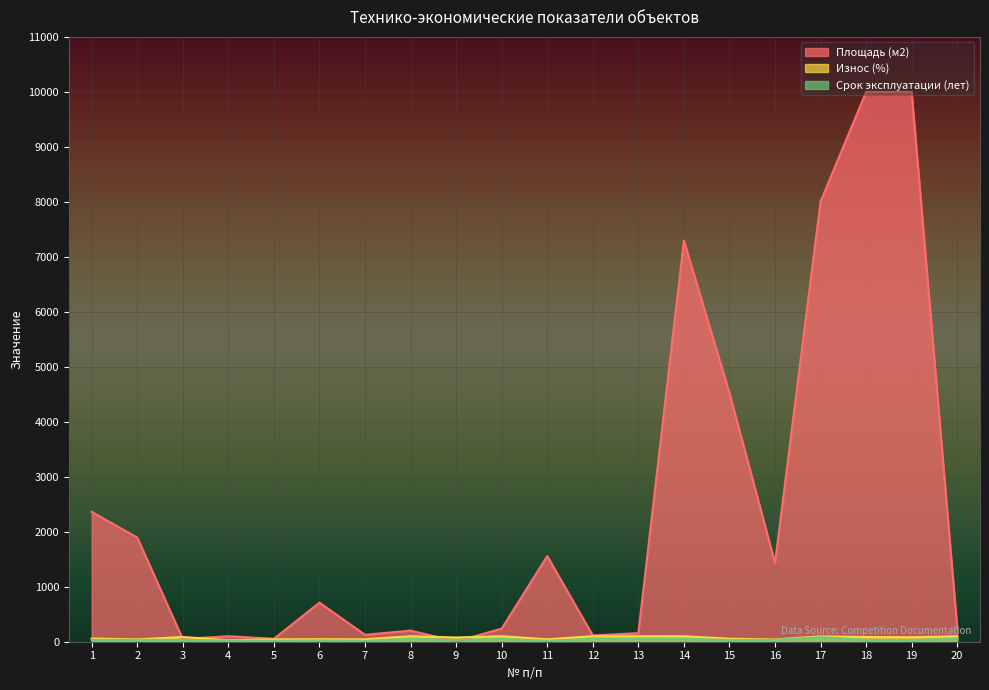

Which series has the largest total across all categories?

Площадь (м2)